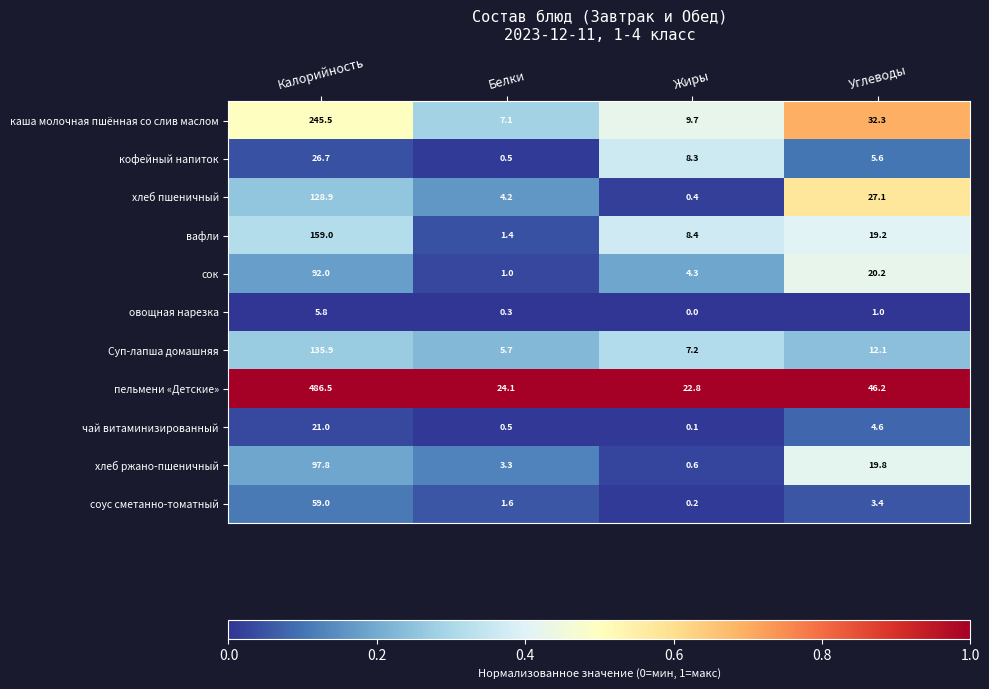

At which category does the chart reach its peak across all series?

Калорийность